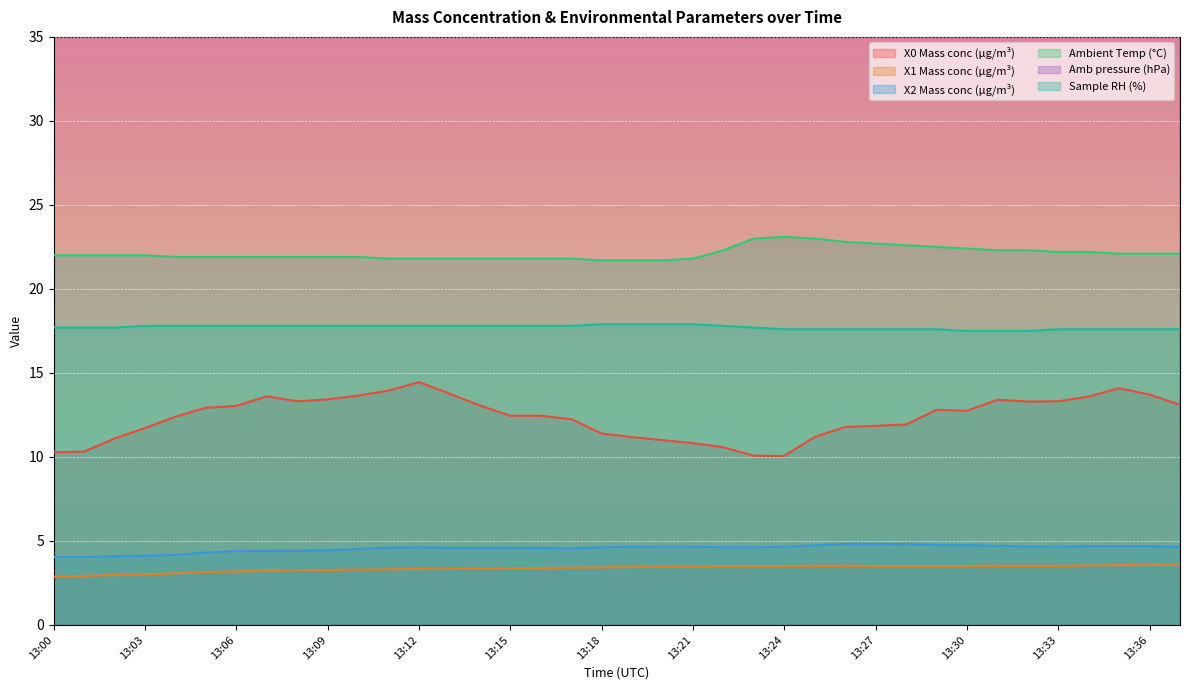

How many data points in X0 Mass conc (μg/m³) are less than 12?

15